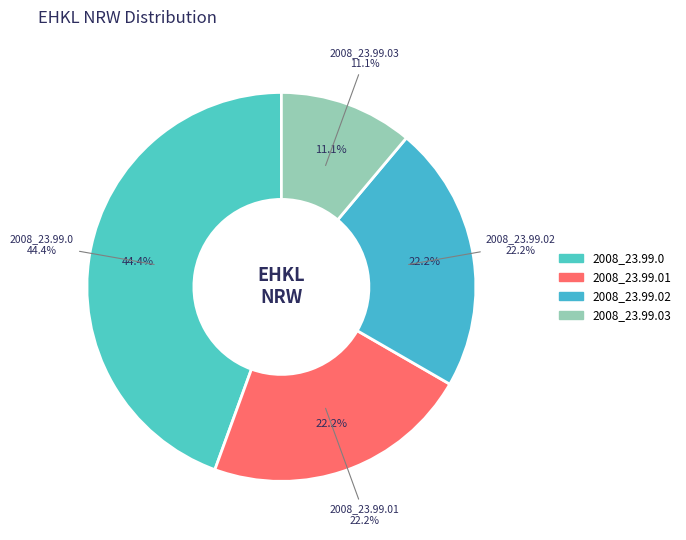

To the nearest percent, what is the average slice percentage?

25%